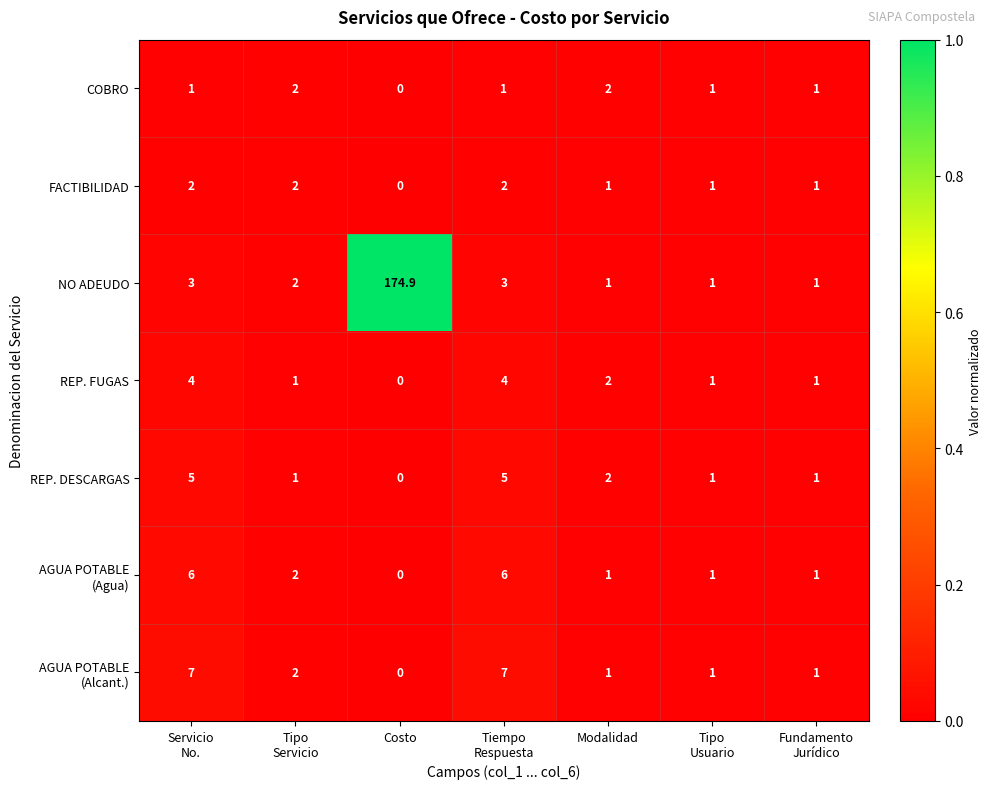

How many REP. FUGAS values are between 1 and 4?

6